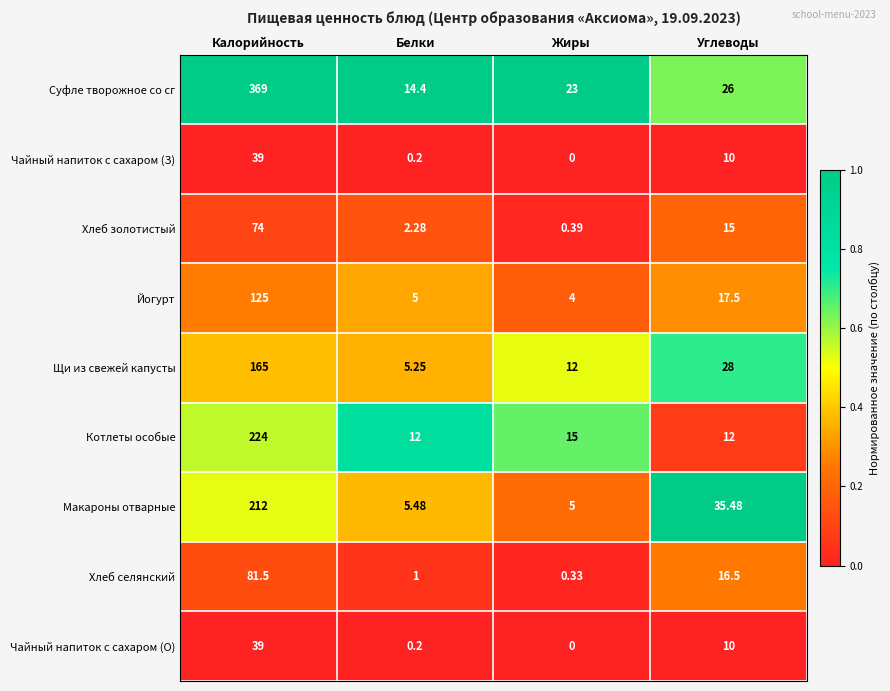

Rank the categories by Хлеб селянский value from lowest to highest.

Жиры, Белки, Углеводы, Калорийность